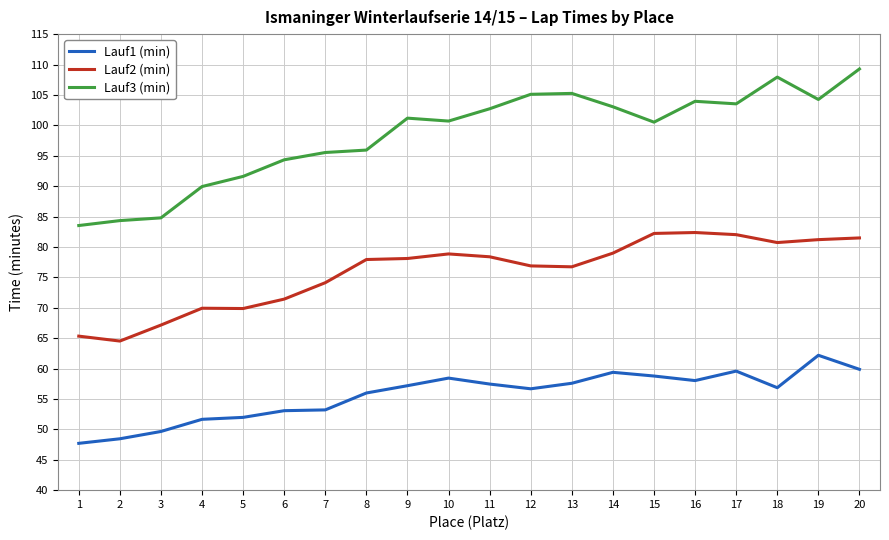

What is the maximum value for Lauf2 (min)?

82.4